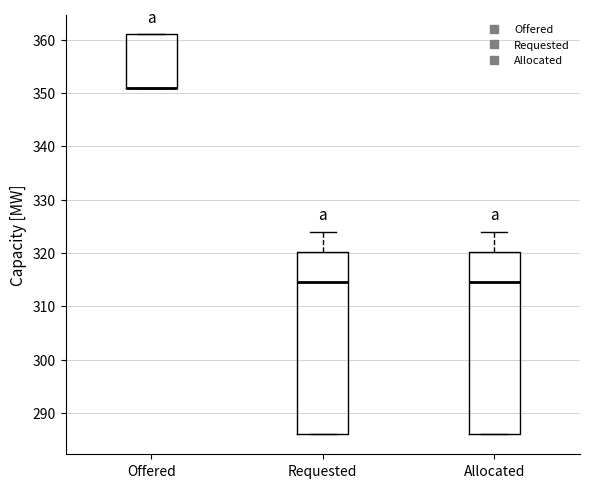

Reading left to right, transcribe this box plot: for each box, give where its median line is, the range the box spans, and where its two whiskers end, as read against the y-axis. The values are not printed on the chart, so give them approximately, as read against the axis.

Offered: median 351 (drawn on the box's lower edge), box 351 to 361, whiskers 351 to 361
Requested: median 315, box 286 to 320, whiskers 286 to 324
Allocated: median 315, box 286 to 320, whiskers 286 to 324